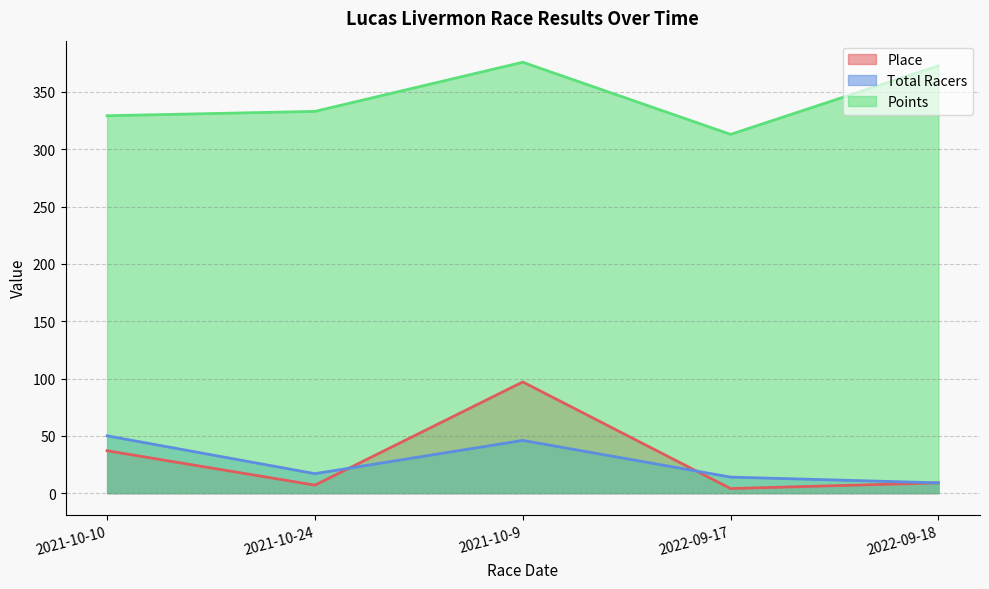

At which label does Points first exceed 333?

2021-10-24